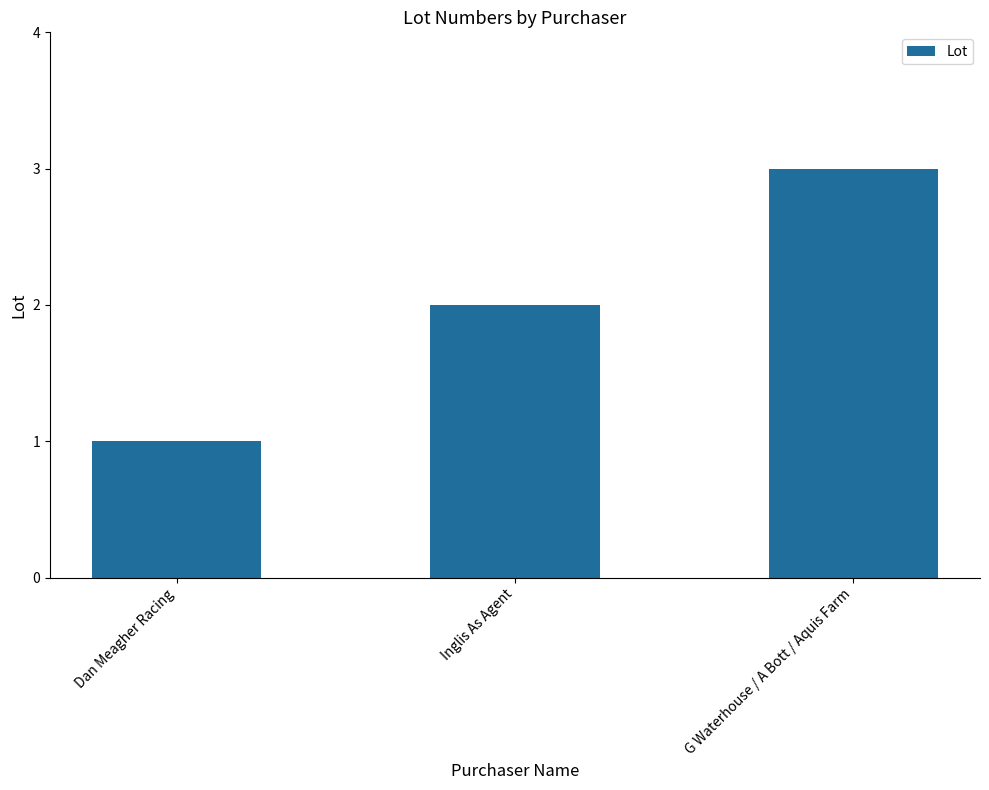

What is the maximum value shown in the chart?

3